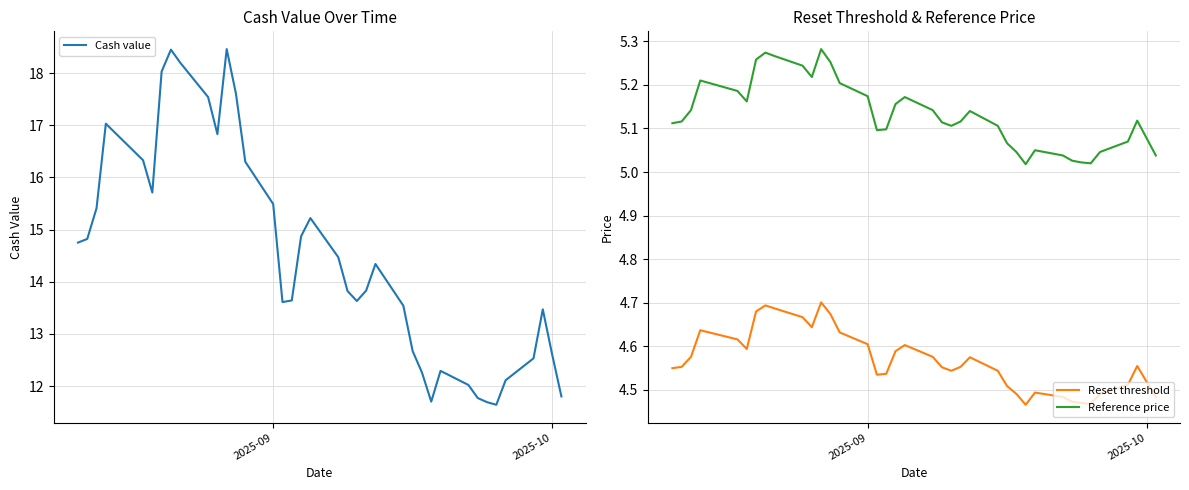

True or false: Reset threshold and Reference price cross at least once.

False